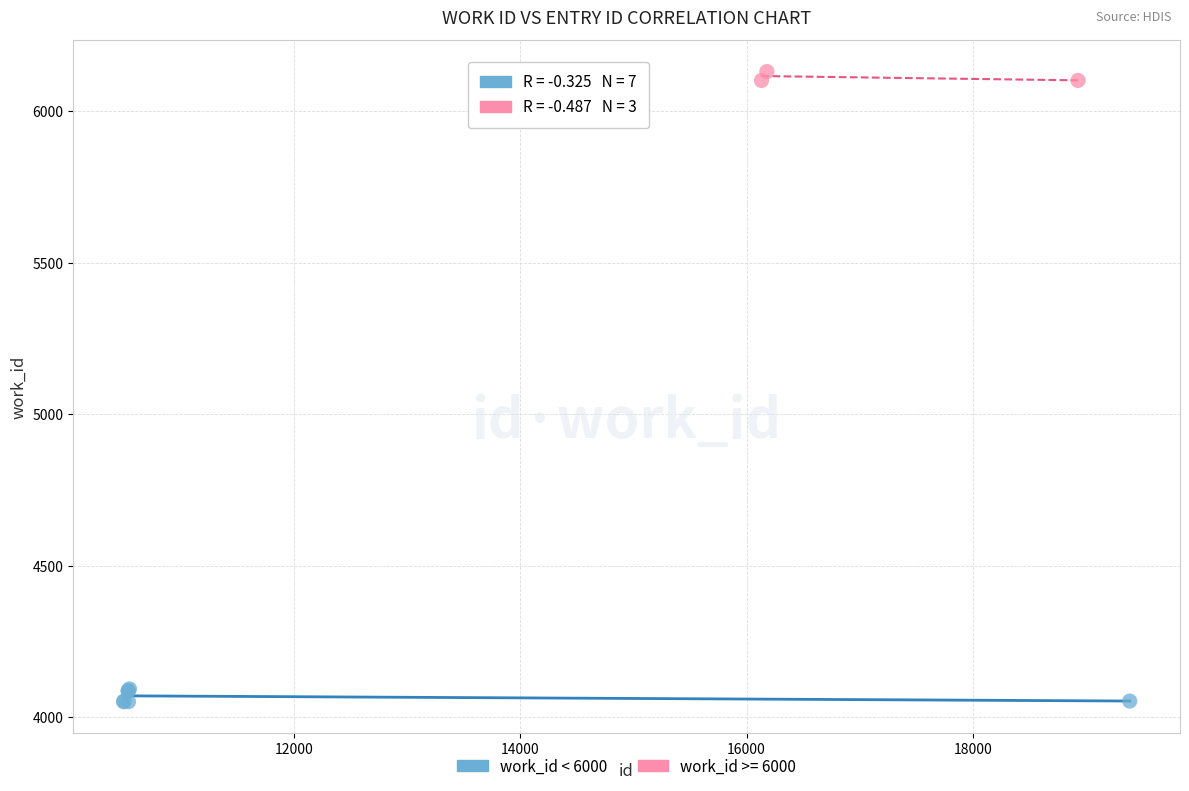

Which series has the largest Y range (max minus min)?

work_id < 6000